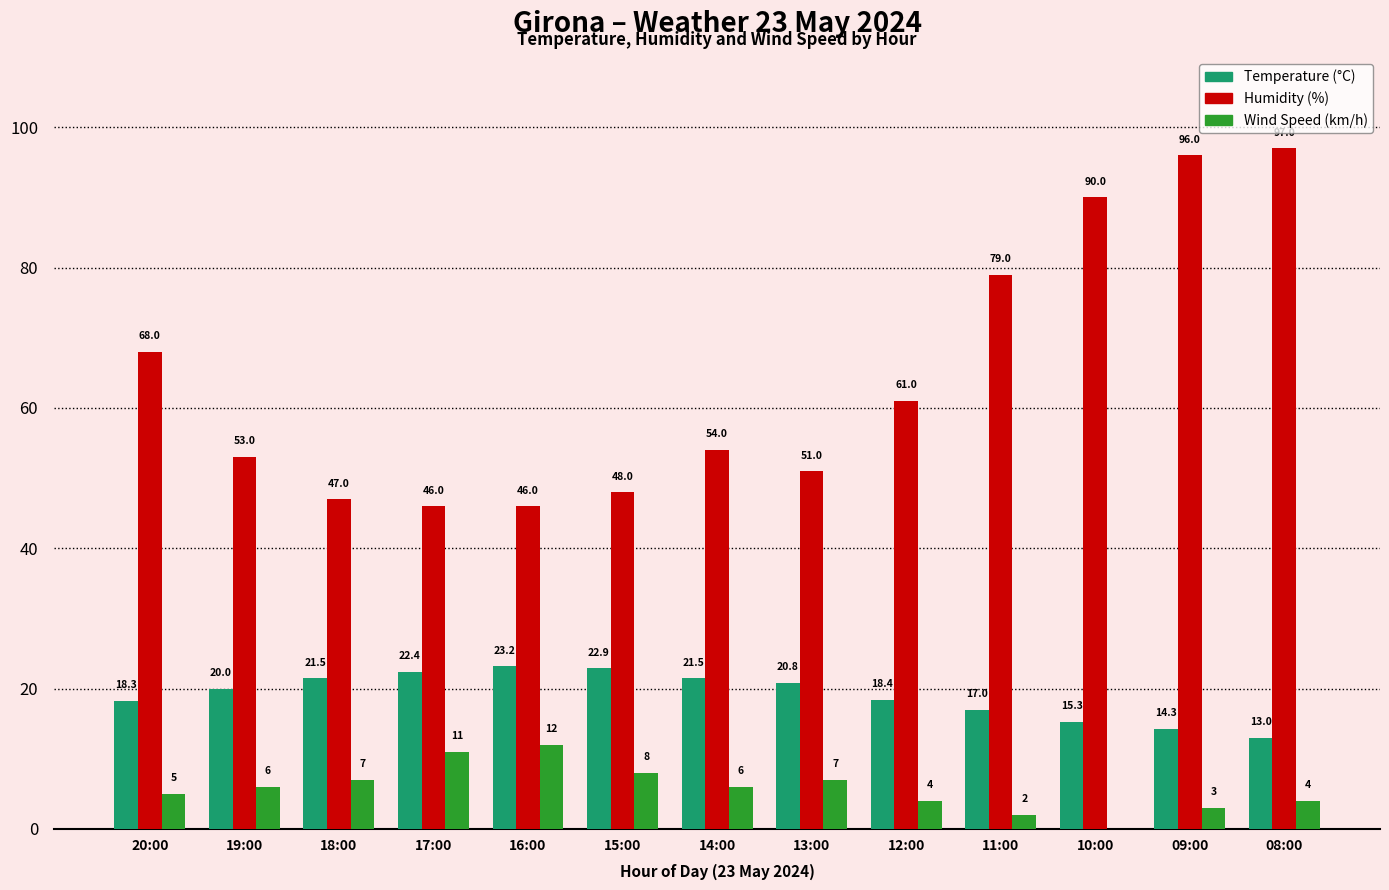

Which series has the largest range (max minus min)?

Humidity (%)